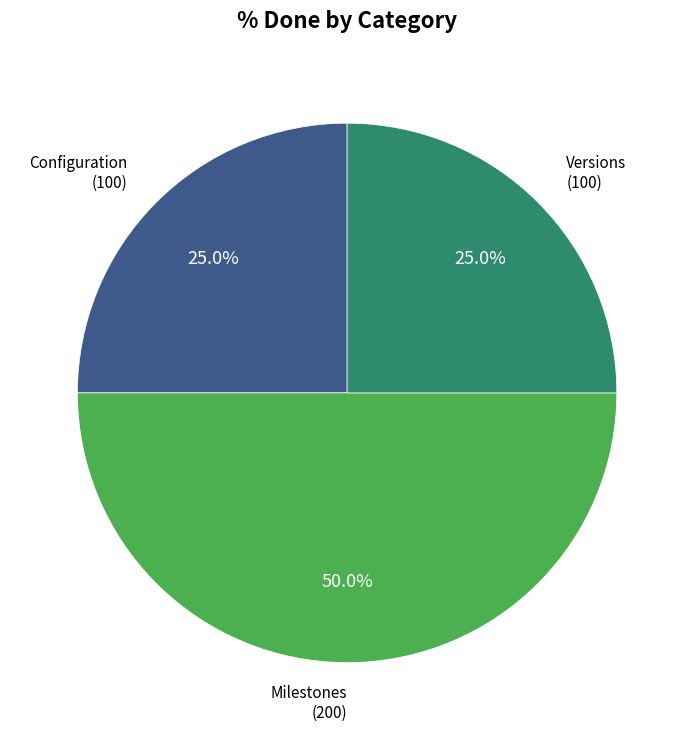

Does Versions represent more than half of the total?

No